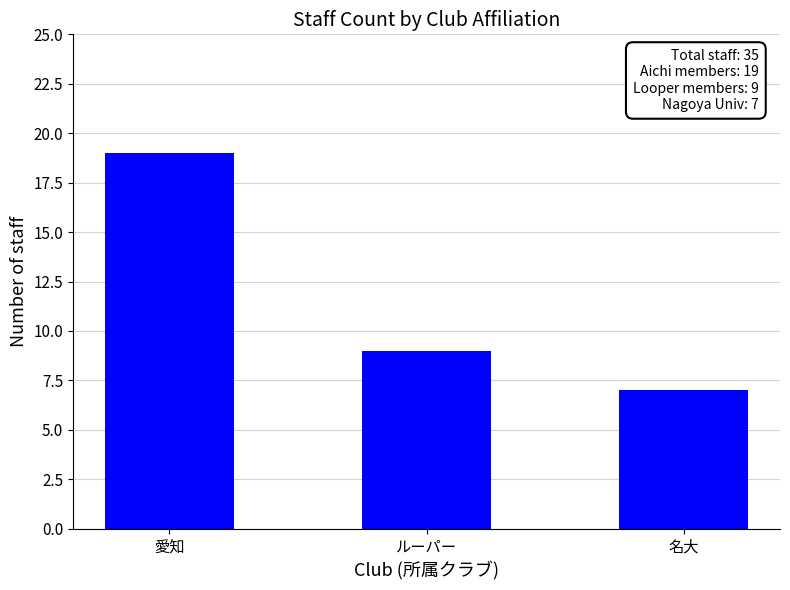

What is the value of the 1st bar from the left?

19